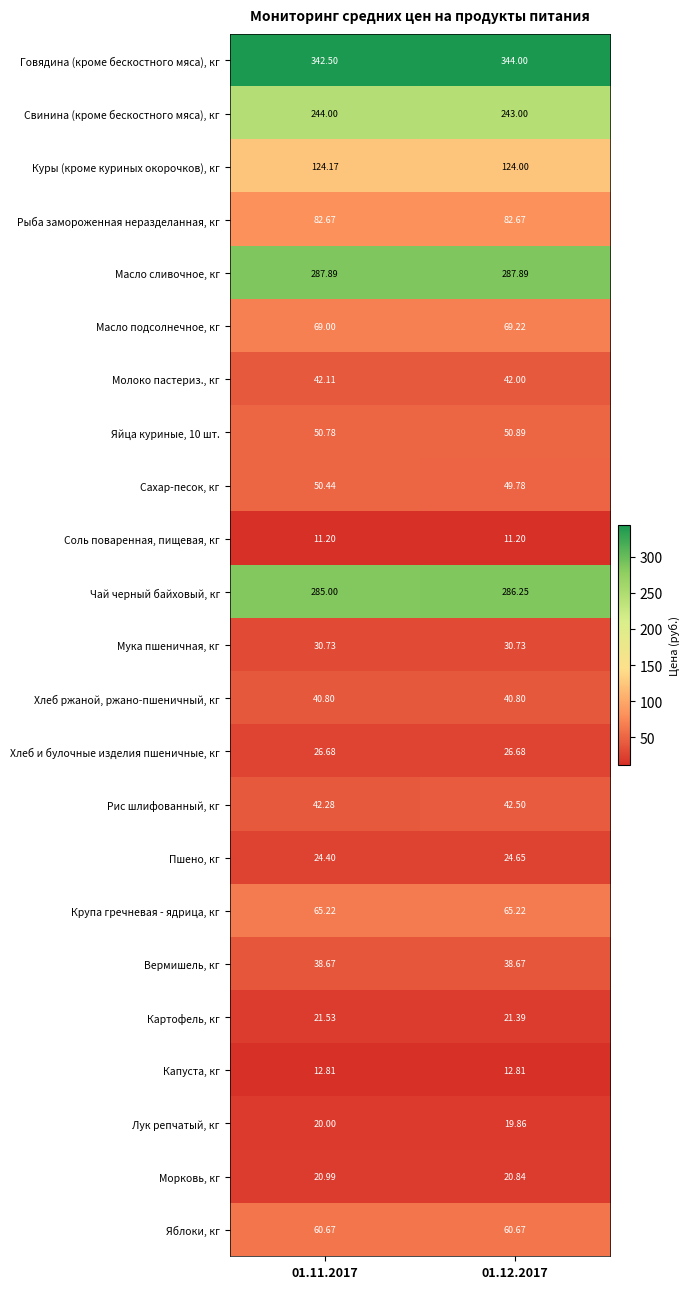

Between 01.11.2017 and 01.12.2017, which series saw the biggest shift?

Говядина (кроме бескостного мяса), кг